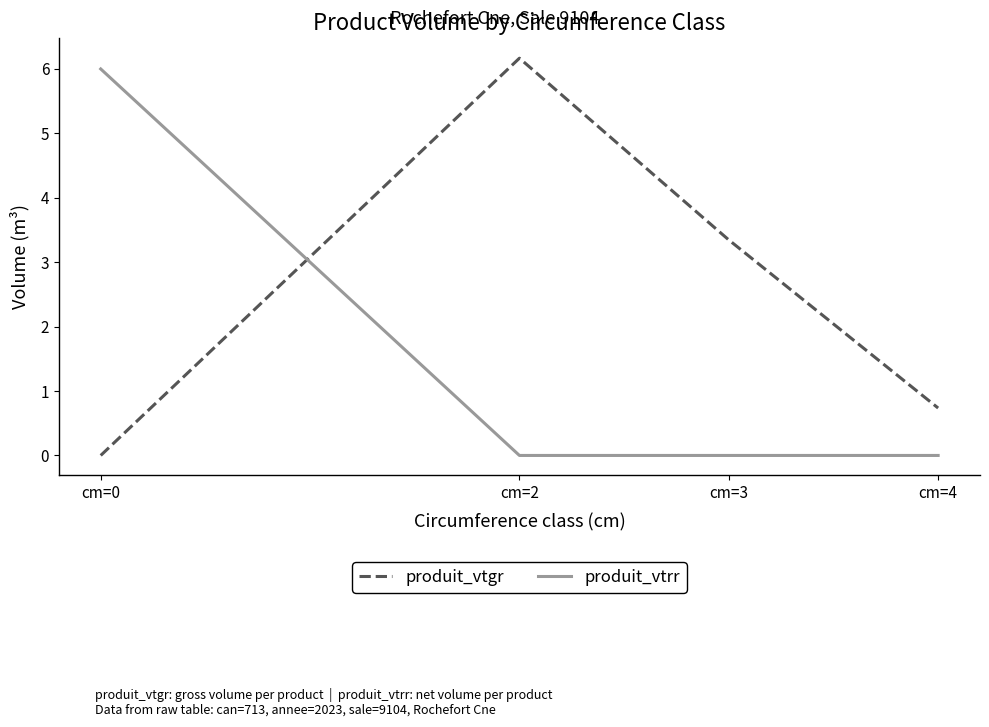

At how many categories does at least one series exceed 2?

3